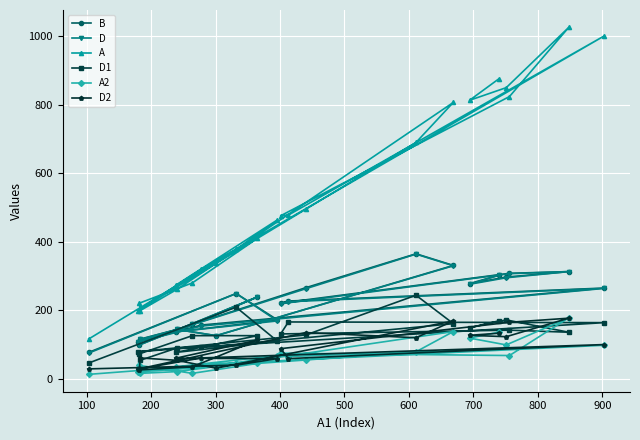

Which series has the widest spread of values?

A